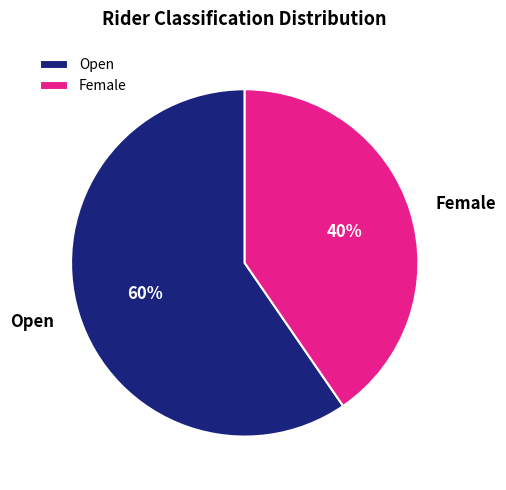

To the nearest percent, what is the average slice percentage?

50%